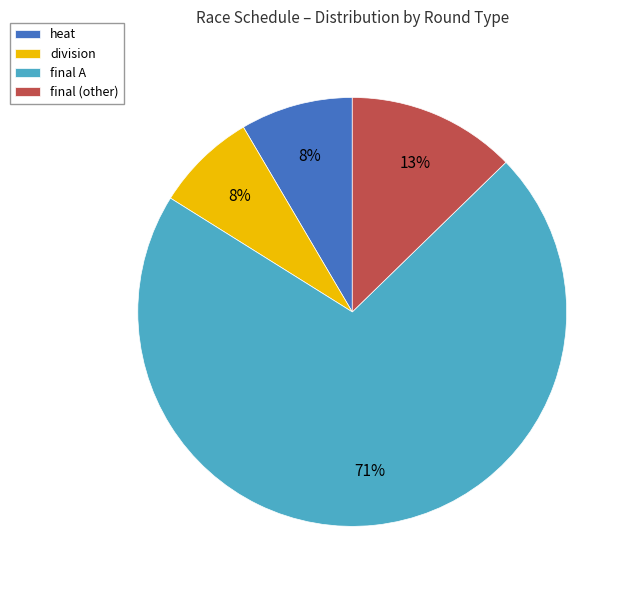

Does any single category account for the majority?

Yes